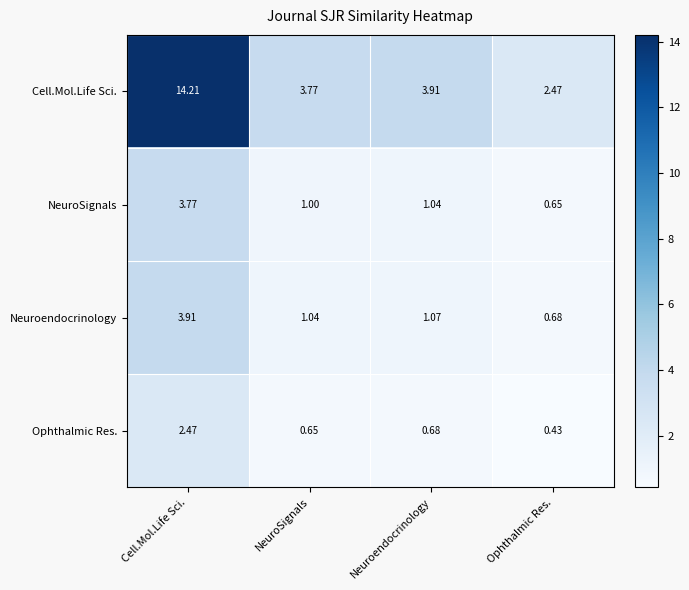

Rank the series by their maximum value, from highest to lowest.

Cell.Mol.Life Sci., Neuroendocrinology, NeuroSignals, Ophthalmic Res.